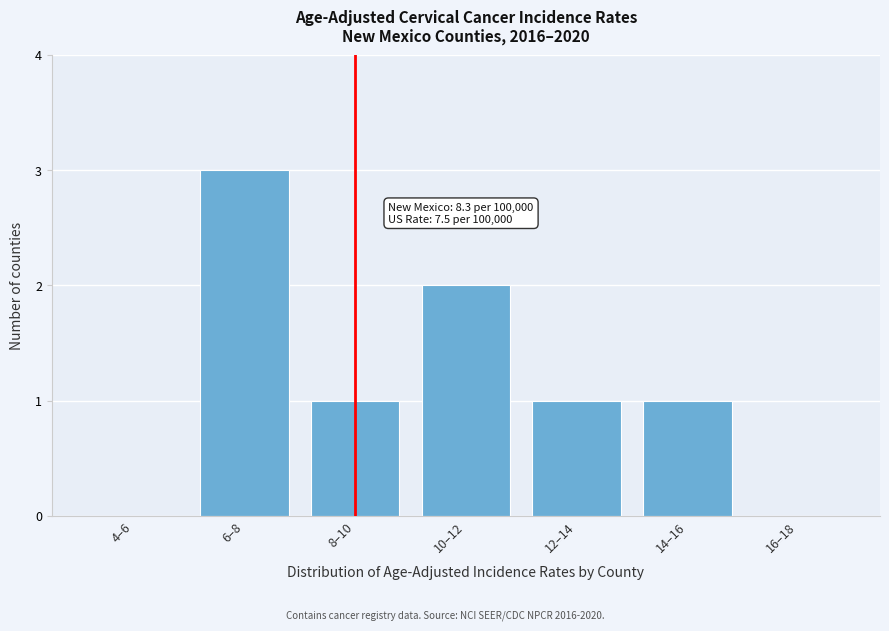

Reading left to right, list all the values displayed in this chart.

4–6=0	6–8=3	8–10=1	10–12=2	12–14=1	14–16=1	16–18=0